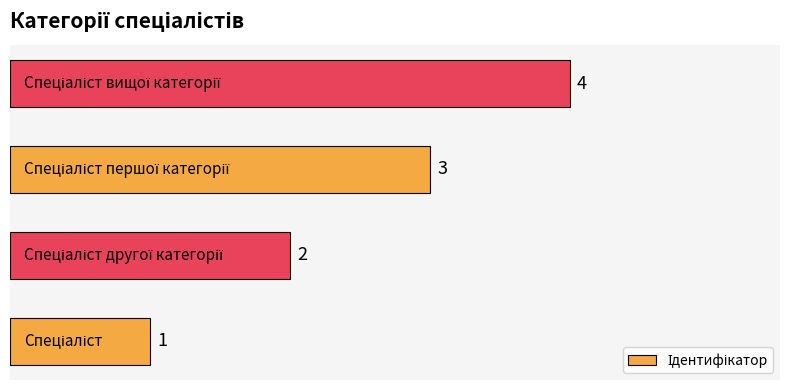

How many data points does each series have?

4